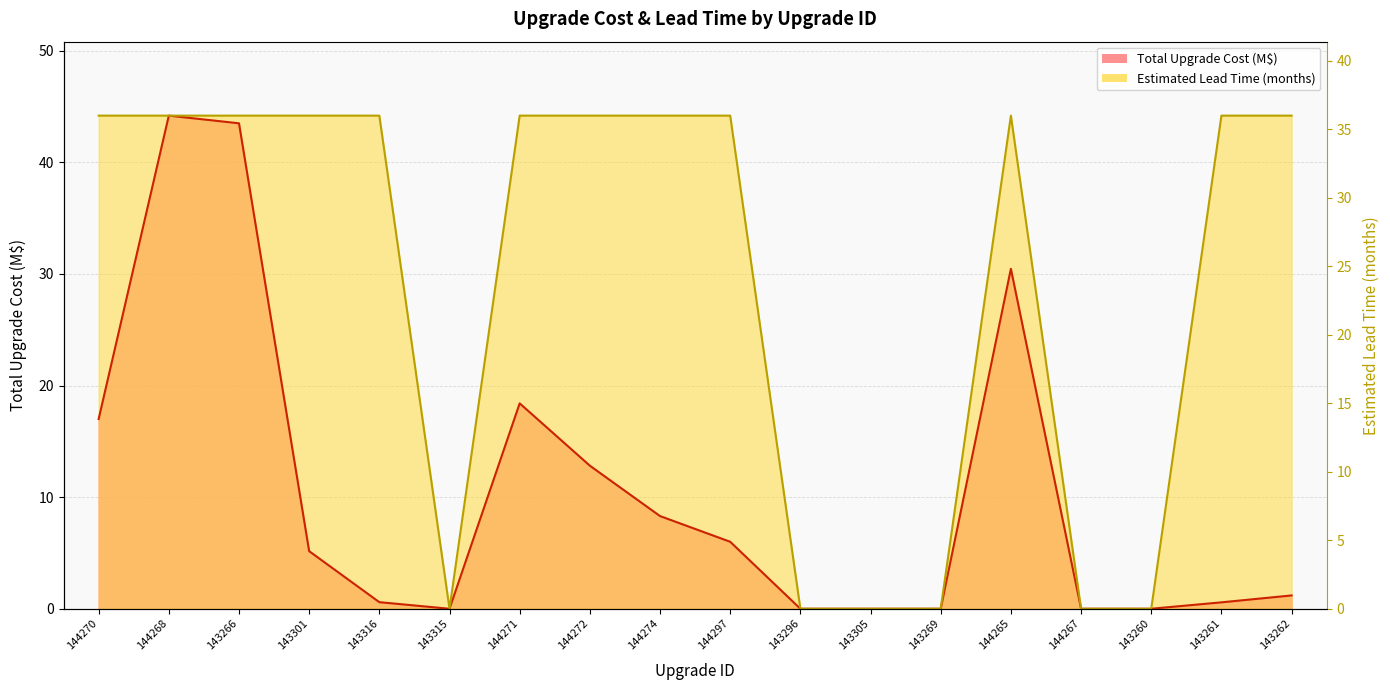

List the series in order of their overall mean, highest first.

Estimated Lead Time (months), Total Upgrade Cost (M$)